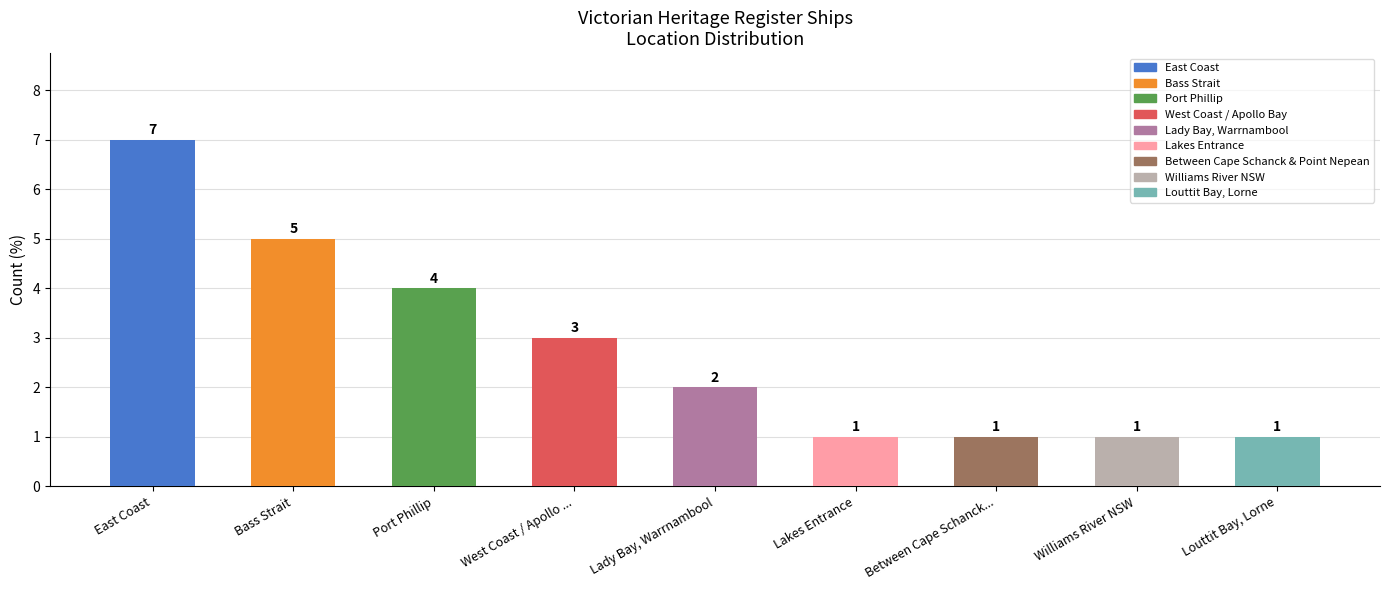

At which label does the data first exceed 2?

East Coast